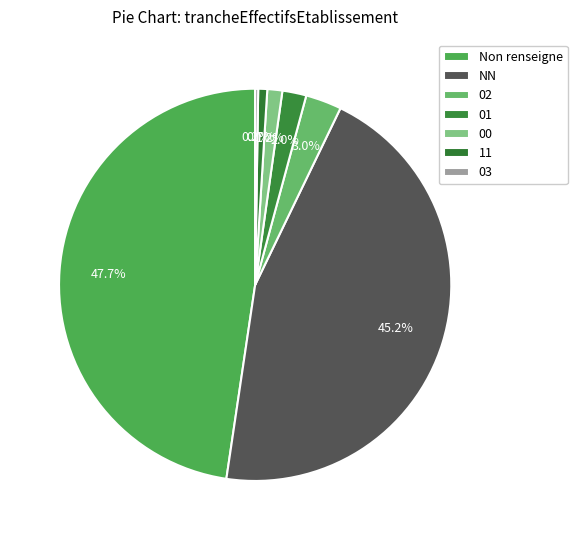

To the nearest percent, what is the average slice percentage?

14%